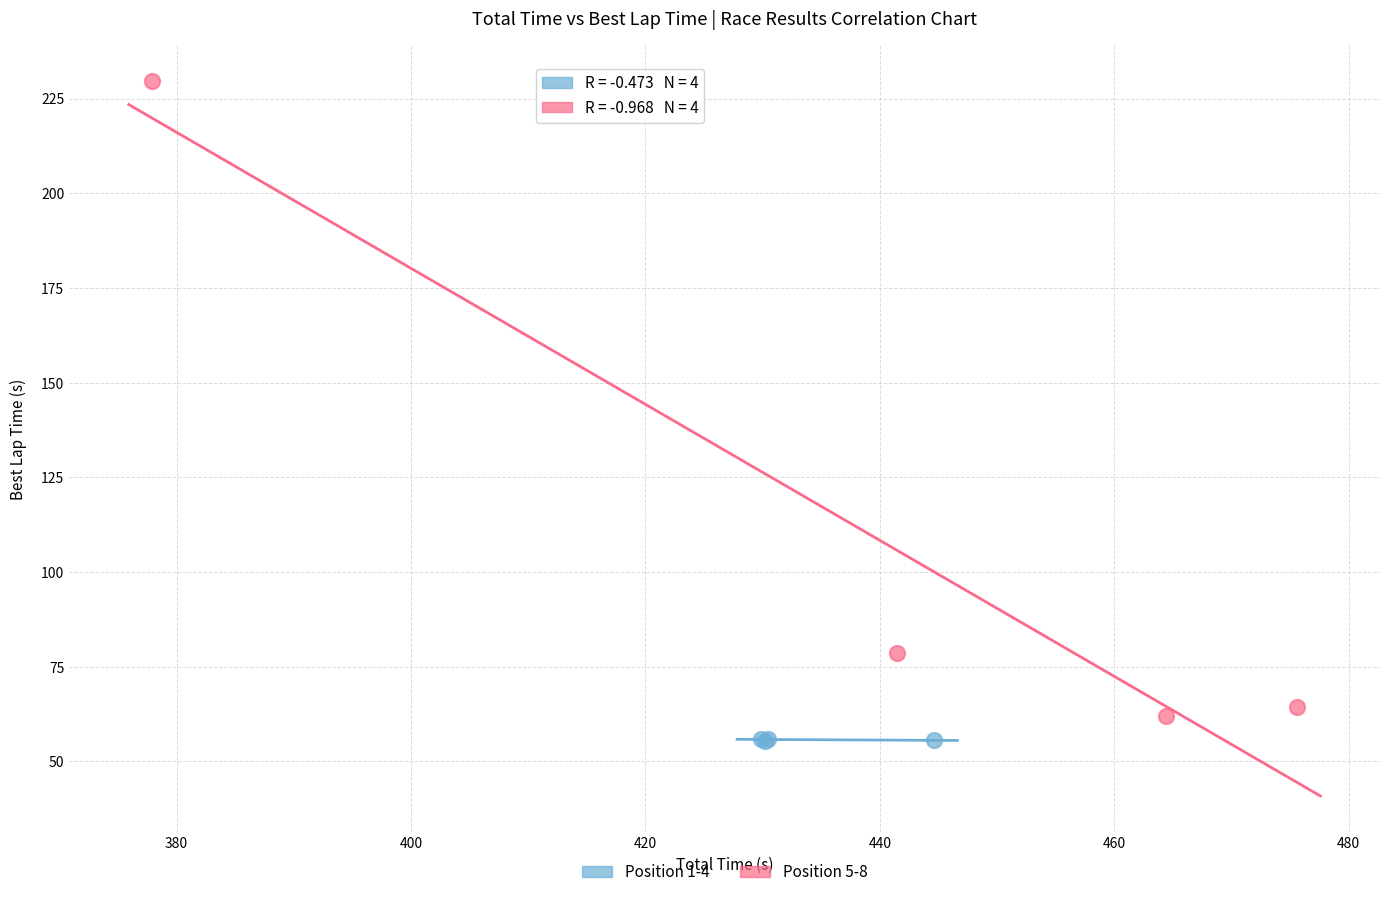

What are all the series names shown in the legend?

Position 1-4, Position 5-8